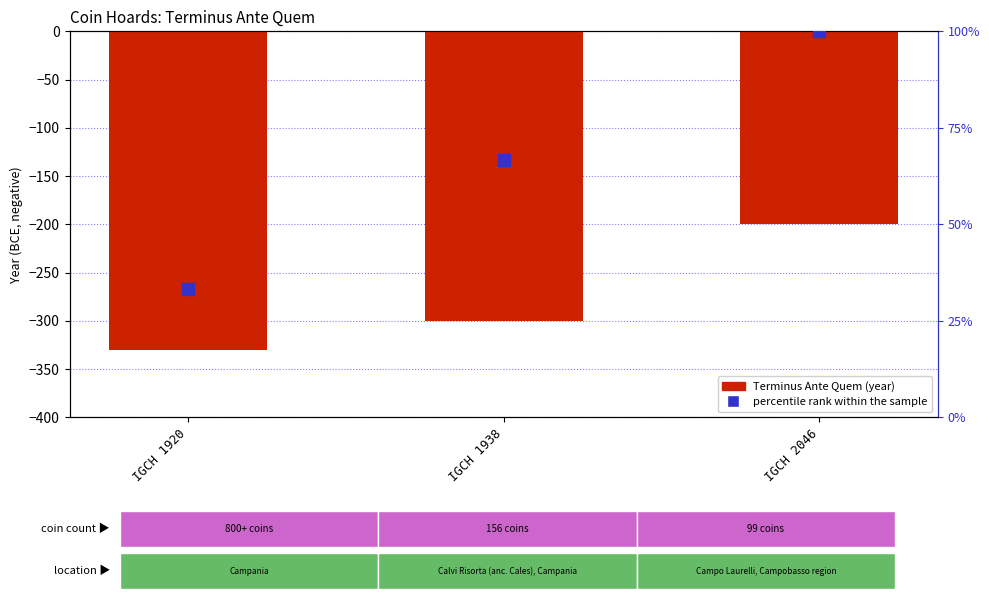

What is the difference between the second highest and minimum values in the Terminus Ante Quem (year) series?

30.0